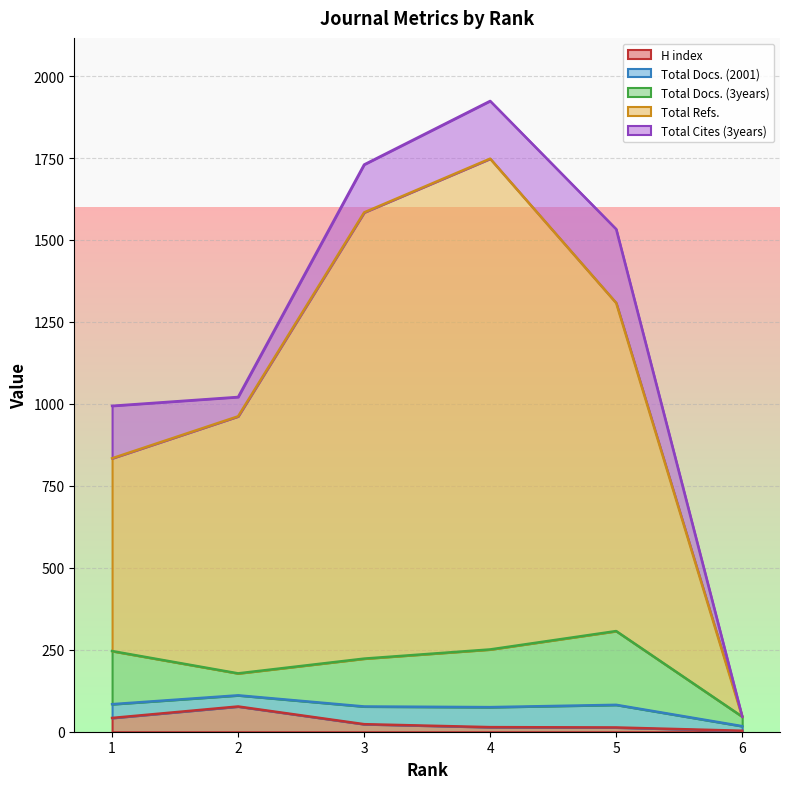

True or false: Total Docs. (2001) has a value of 56 at 2.

False